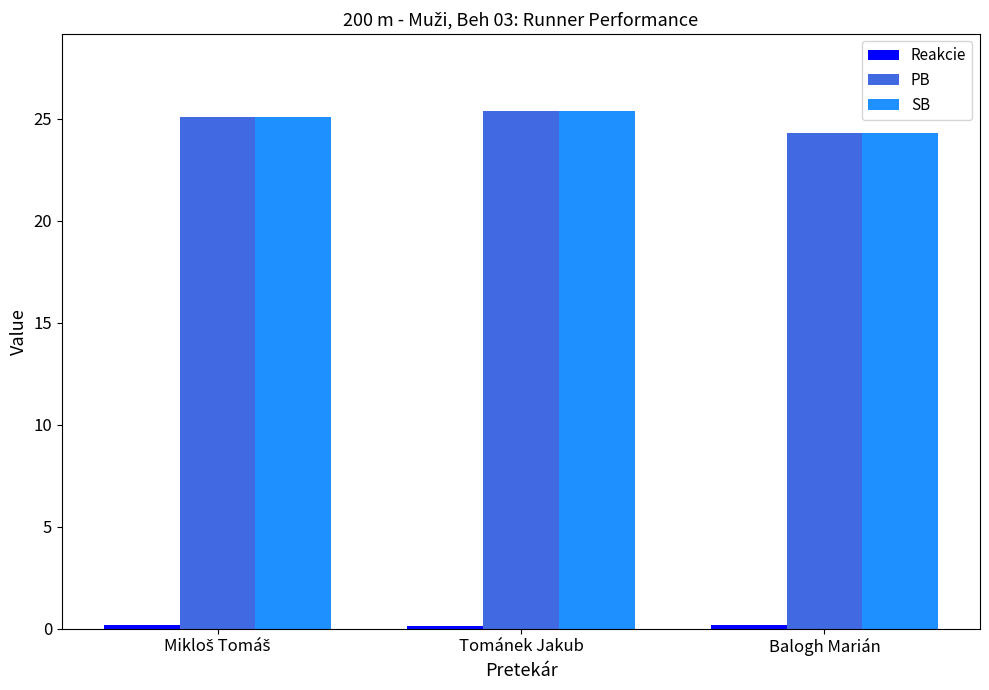

What is the sum of all PB values?

74.8